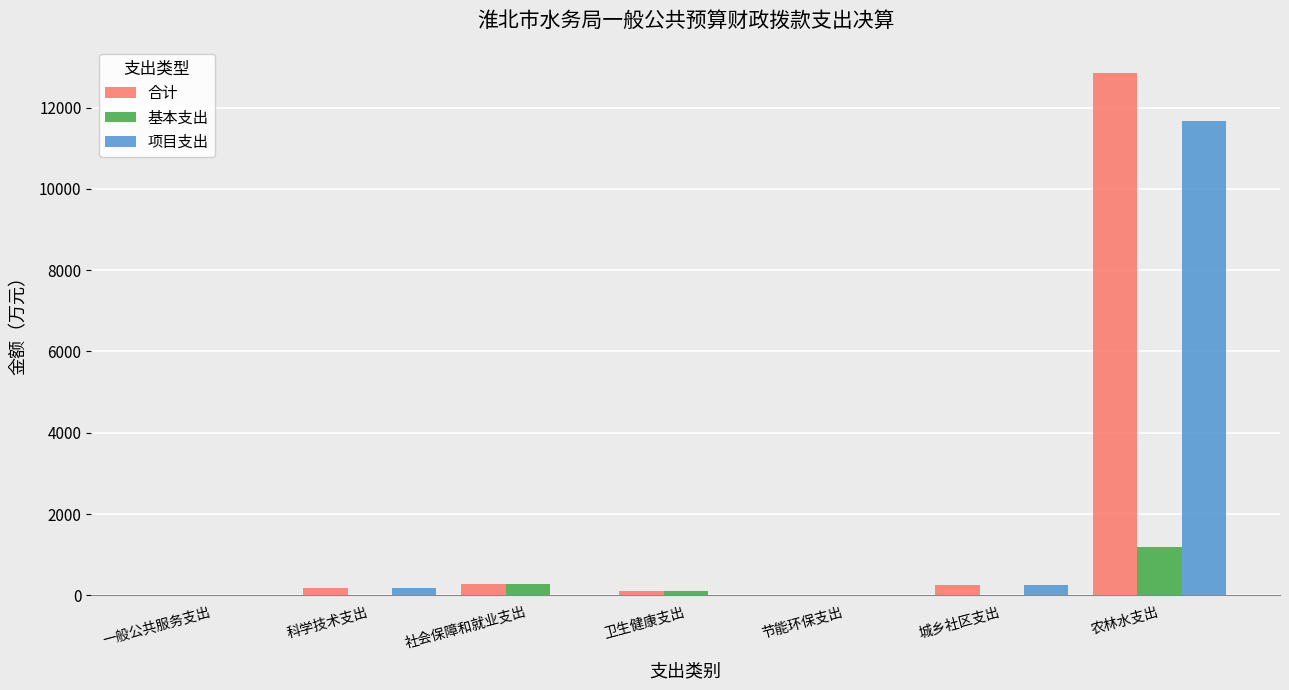

Which series has the largest range (max minus min)?

合计